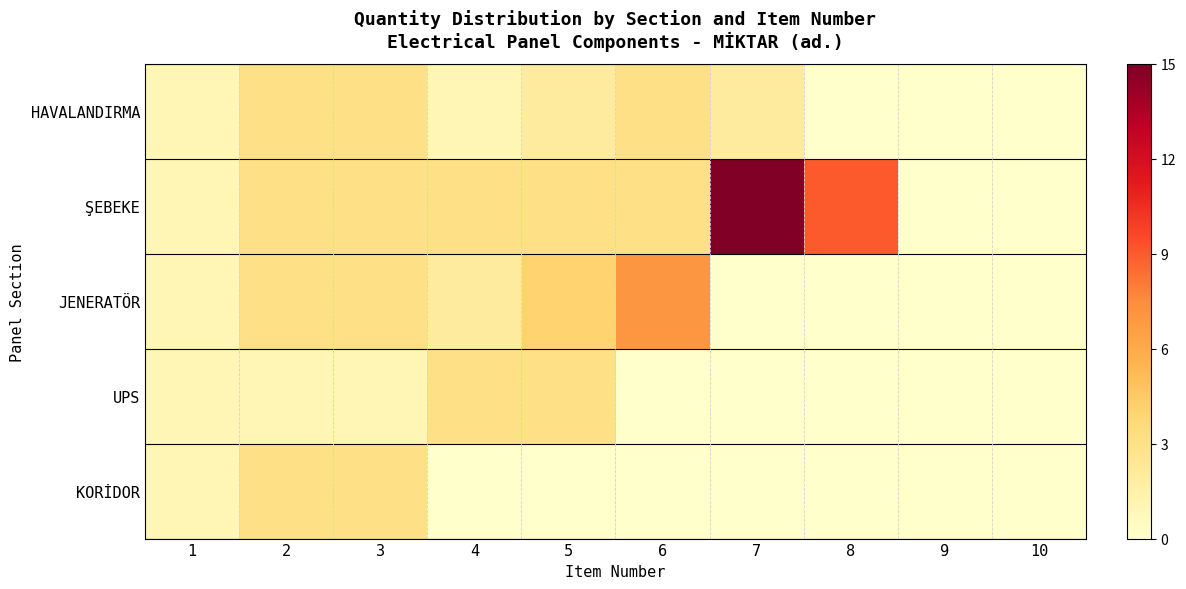

How many series are shown in this chart?

5